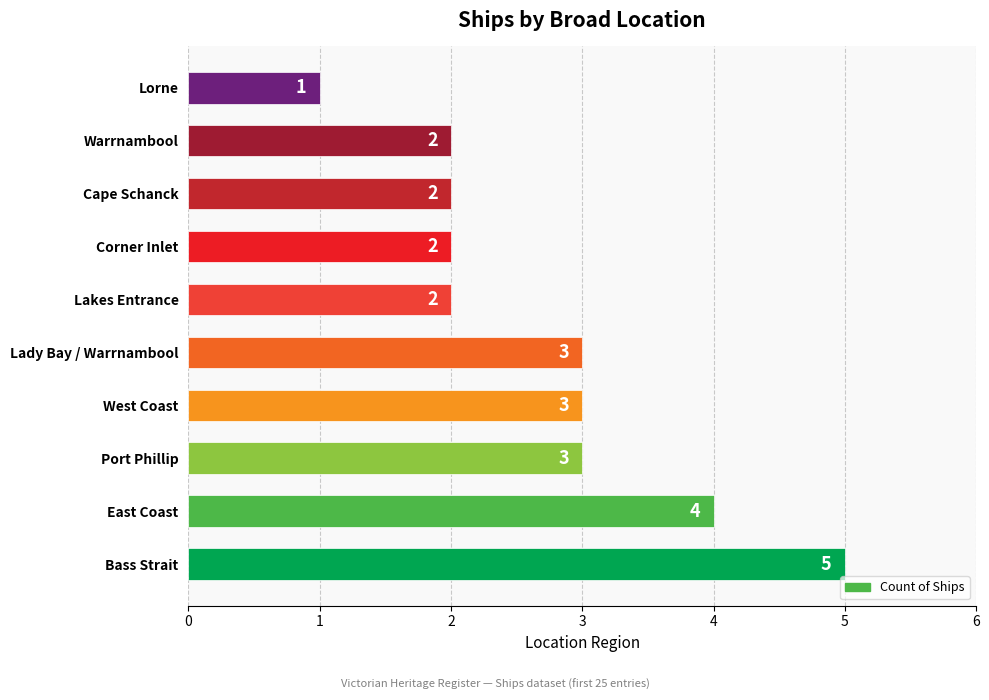

The value at Lady Bay / Warrnambool is 3. True or false?

True